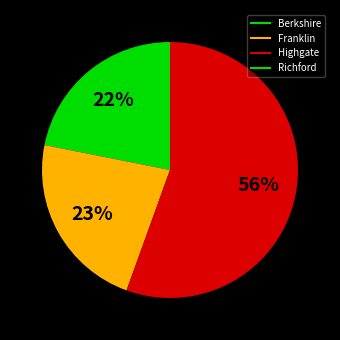

Combined, do Richford and Berkshire account for over 50%?

No